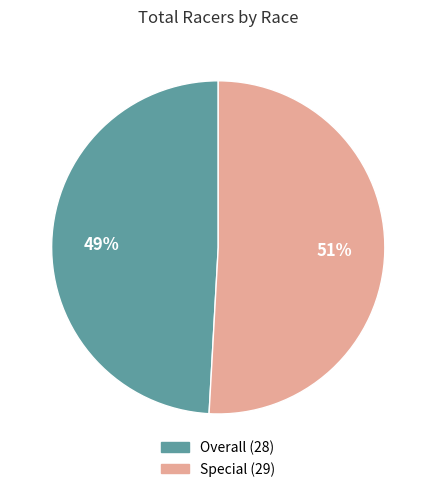

Is there a majority slice in this chart?

Yes